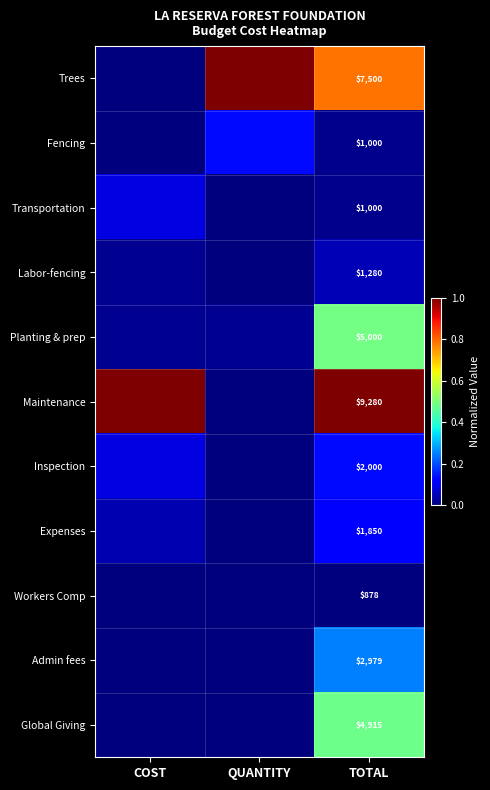

What is the total value across all series at TOTAL?

37682.0